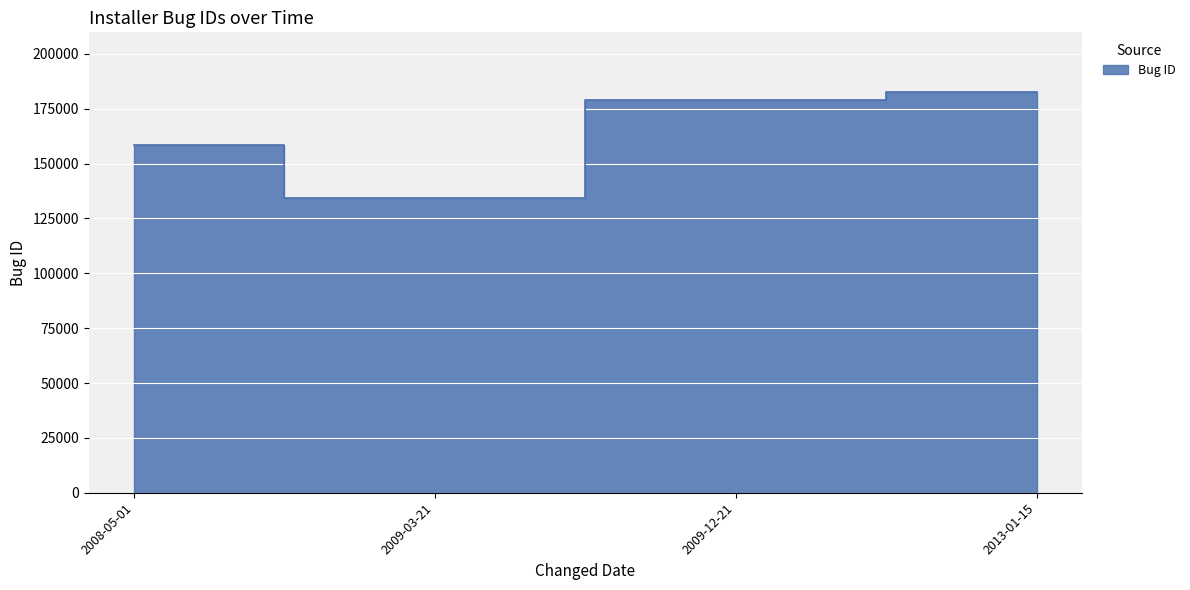

The value at 2009-03-21 is 215118. True or false?

False